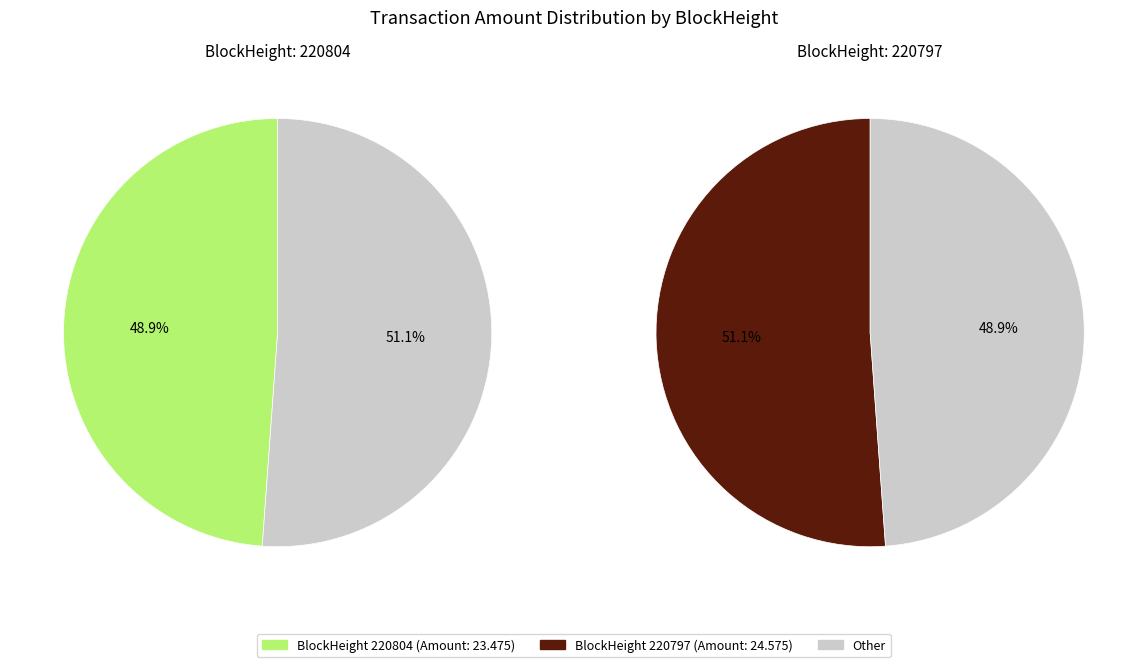

Is there any slice that represents more than half of the pie?

Yes